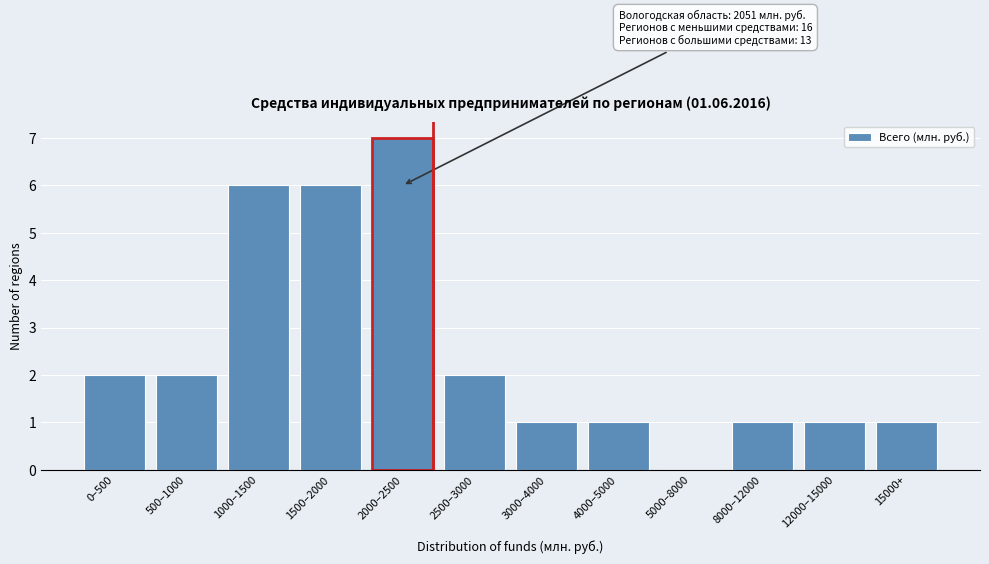

Reading left to right, transcribe all the data shown in this chart.

0–500=2	500–1000=2	1000–1500=6	1500–2000=6	2000–2500=7	2500–3000=2	3000–4000=1	4000–5000=1	5000–8000=0	8000–12000=1	12000–15000=1	15000+=1